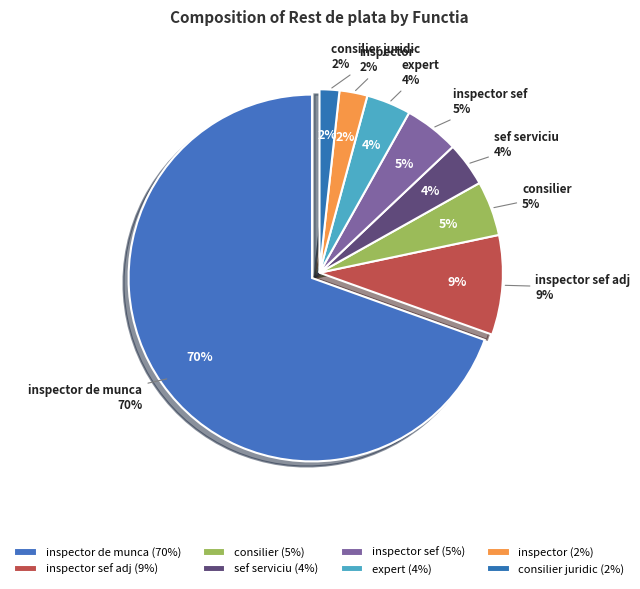

Which slice is the smallest?

consilier juridic